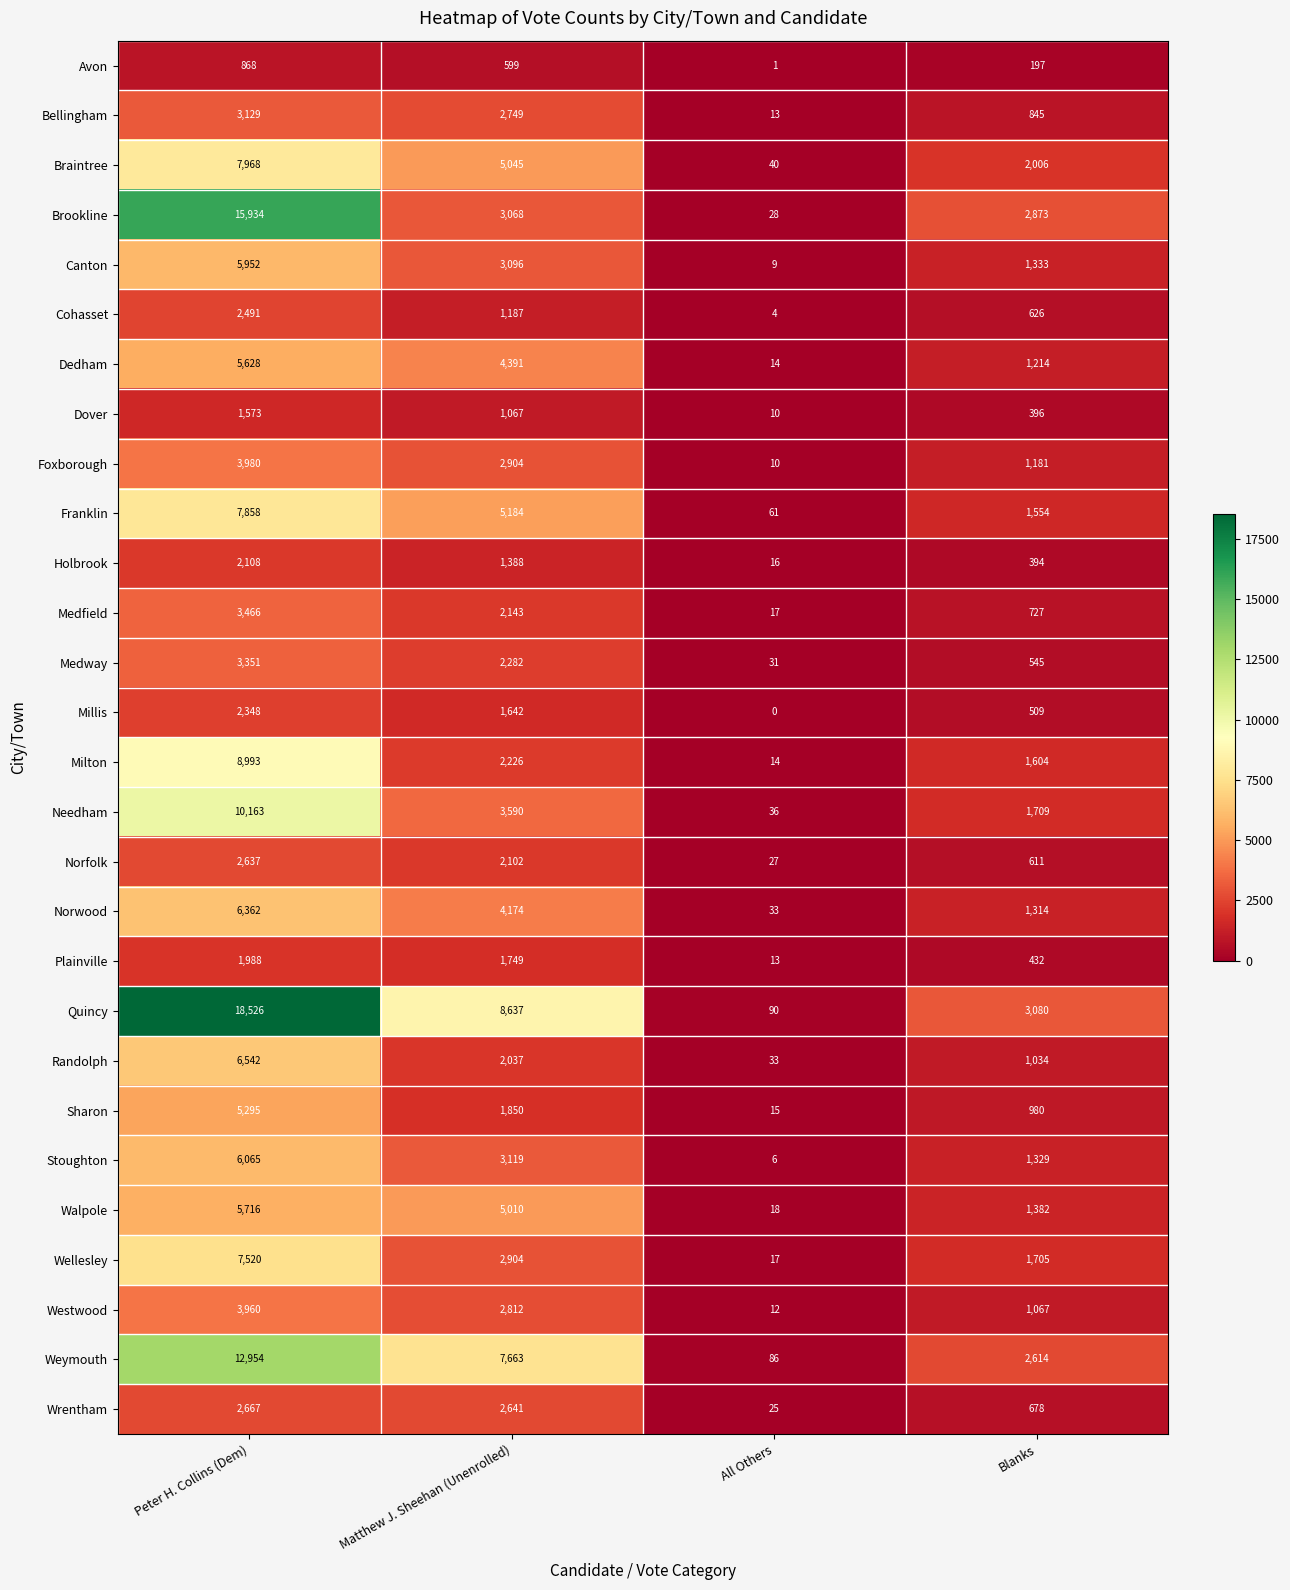

What is the difference between the highest and lowest values at All Others?

90